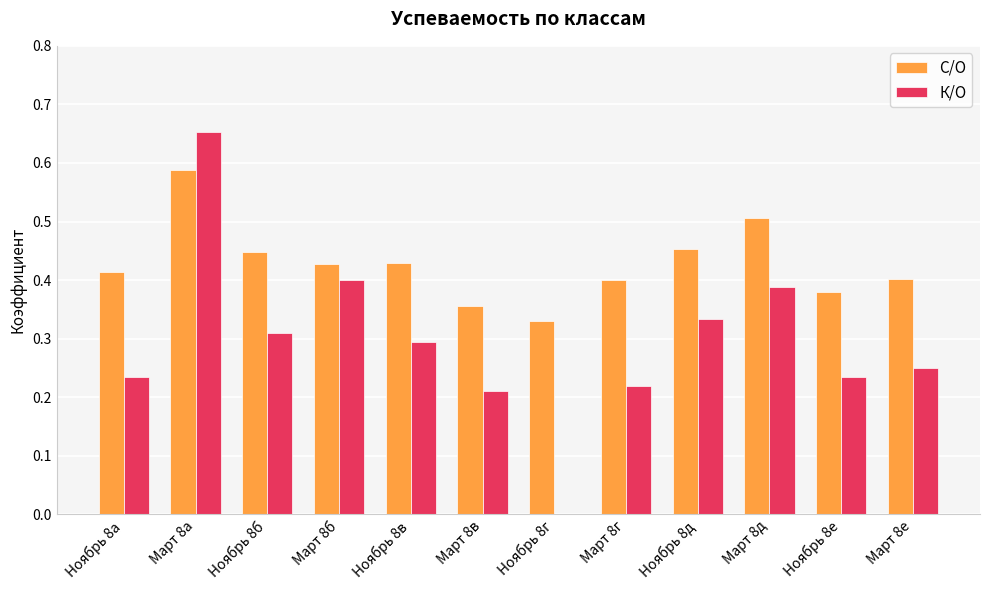

Which label corresponds to the largest value in the chart?

Март 8а